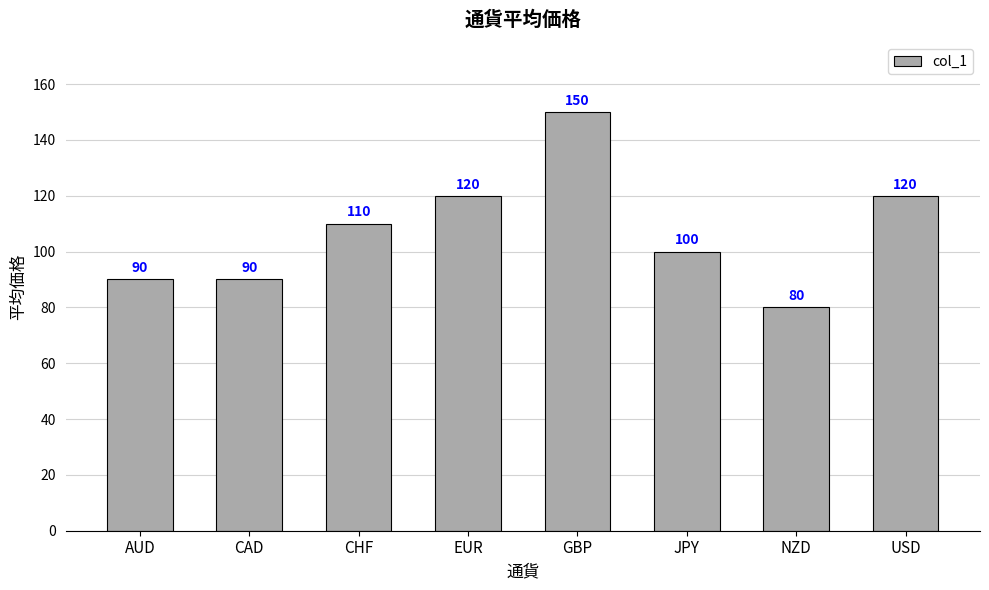

What is the value of the 2nd bar from the left?

90